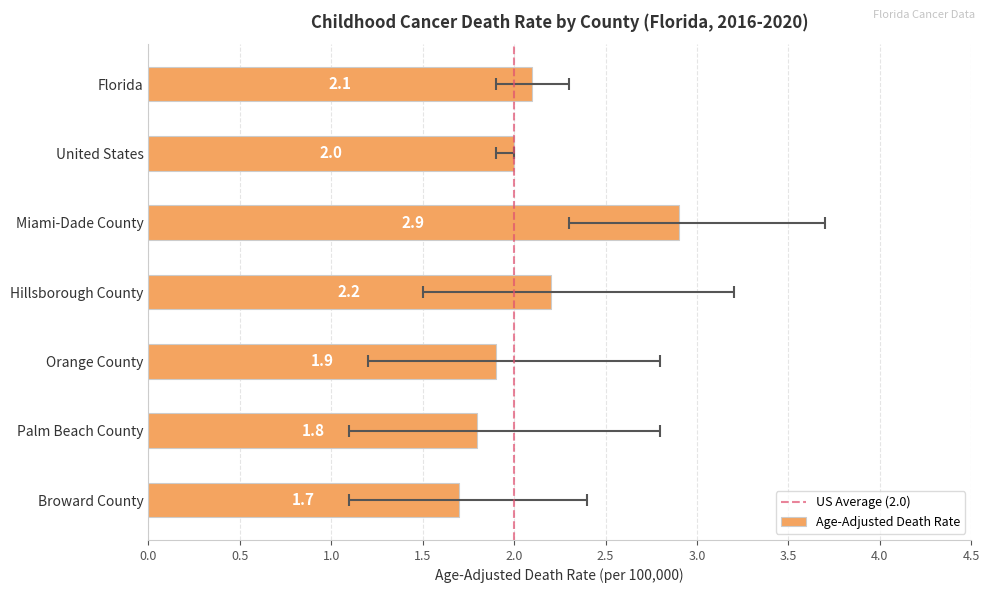

What is the maximum value shown in the chart?

2.9